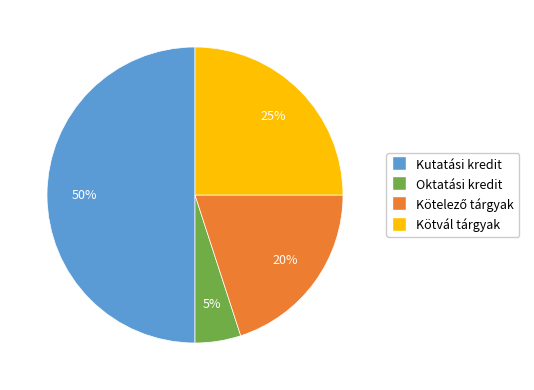

Do Kutatási kredit and Kötvál tárgyak together represent more than half of the pie?

Yes